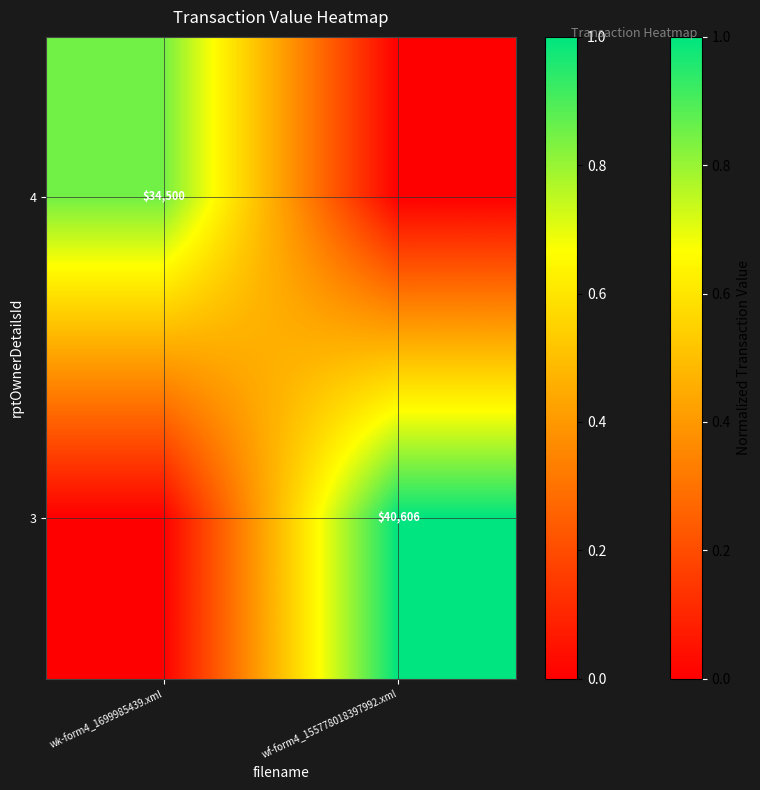

What is the difference between the highest and lowest values at wf-form4_155778018397992.xml?

1.0